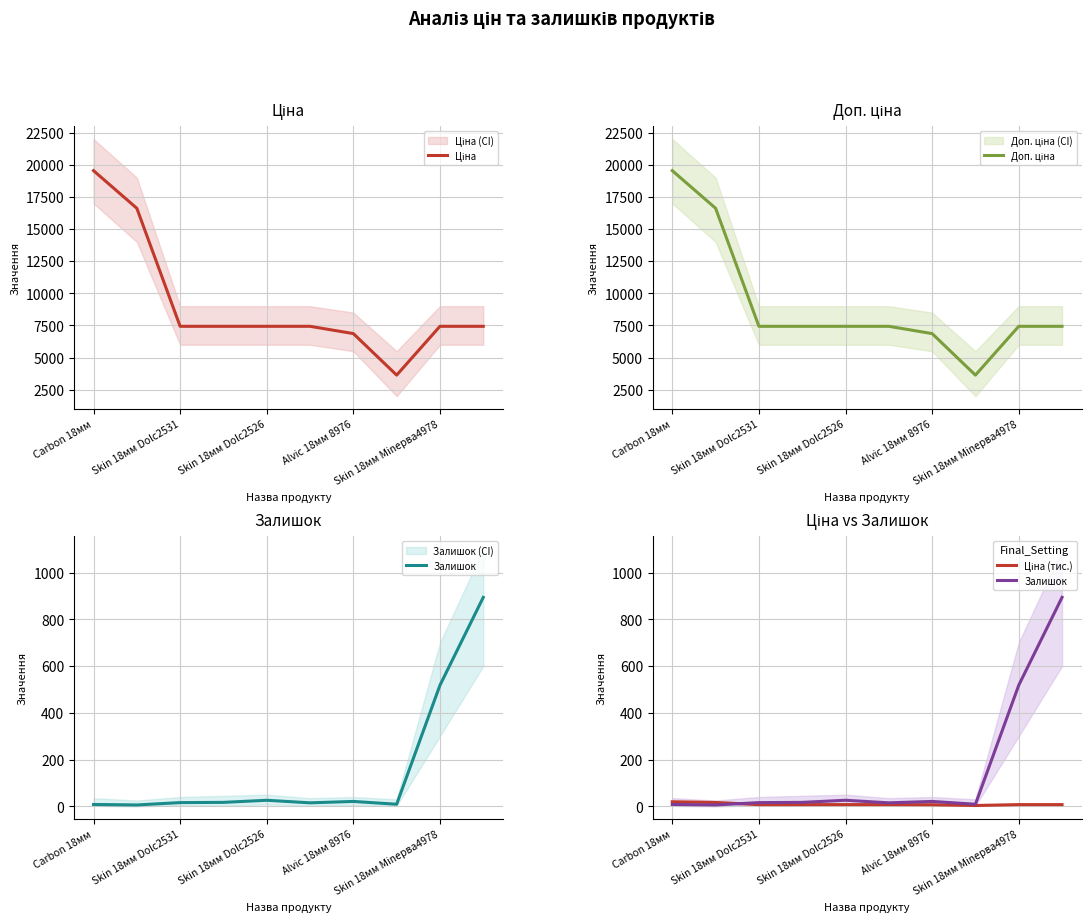

Which series has the largest total across all categories?

Доп. ціна